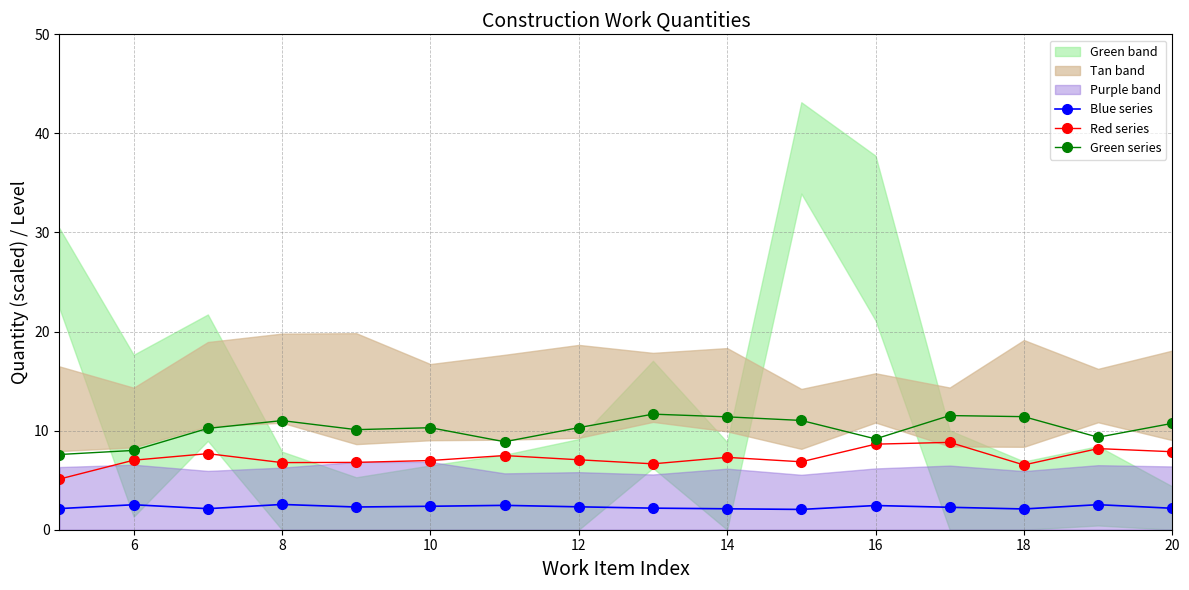

True or false: Blue series and Red series intersect in this chart.

False